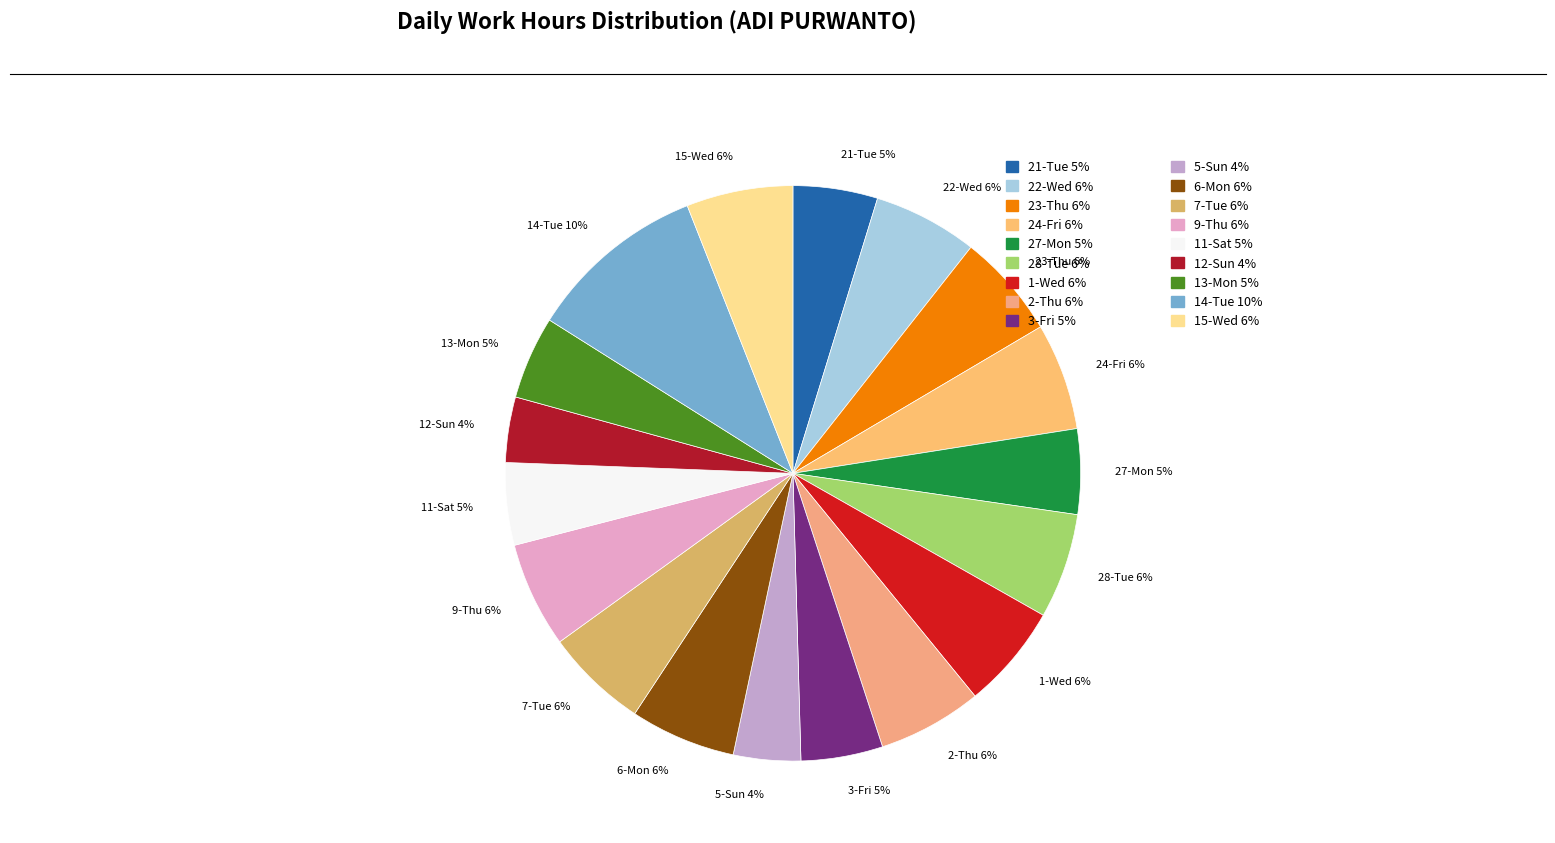

Which has a higher value, 9-Thu 6% or 21-Tue 5%?

9-Thu 6%